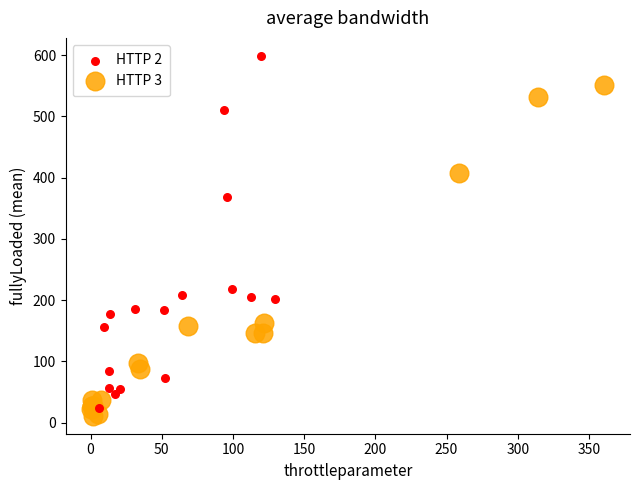

Which series has the widest spread of Y values?

HTTP 2